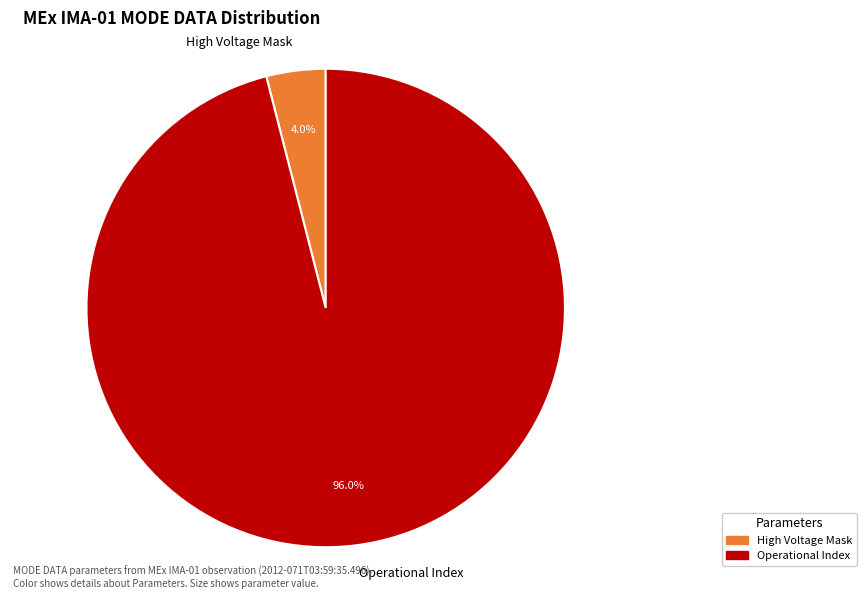

Which slice is the largest?

Operational Index